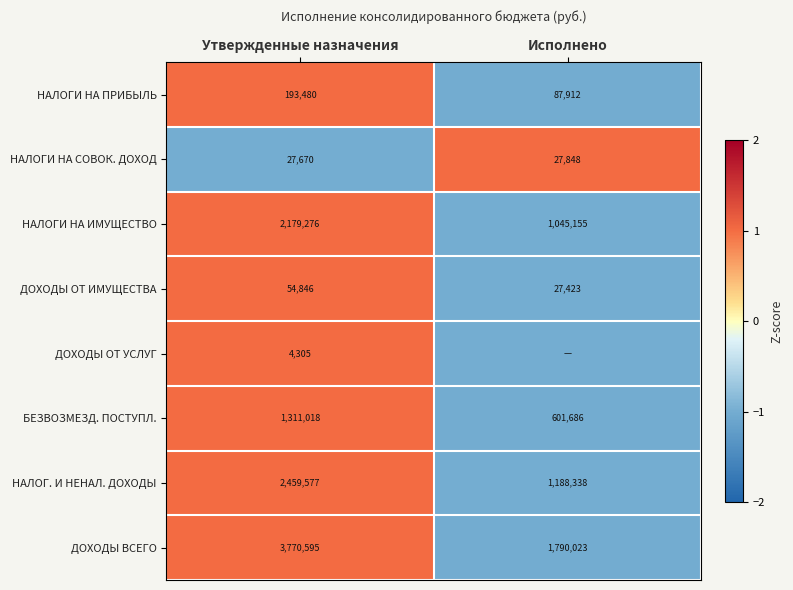

What is the difference between the highest and lowest values at Утвержденные назначения?

3766290